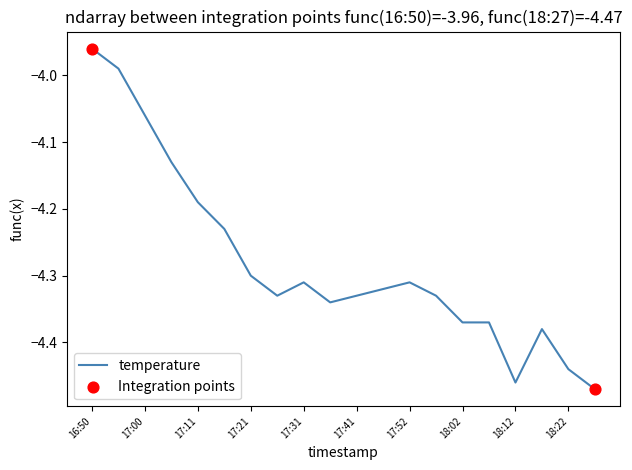

Does the chart have visible grid lines?

No